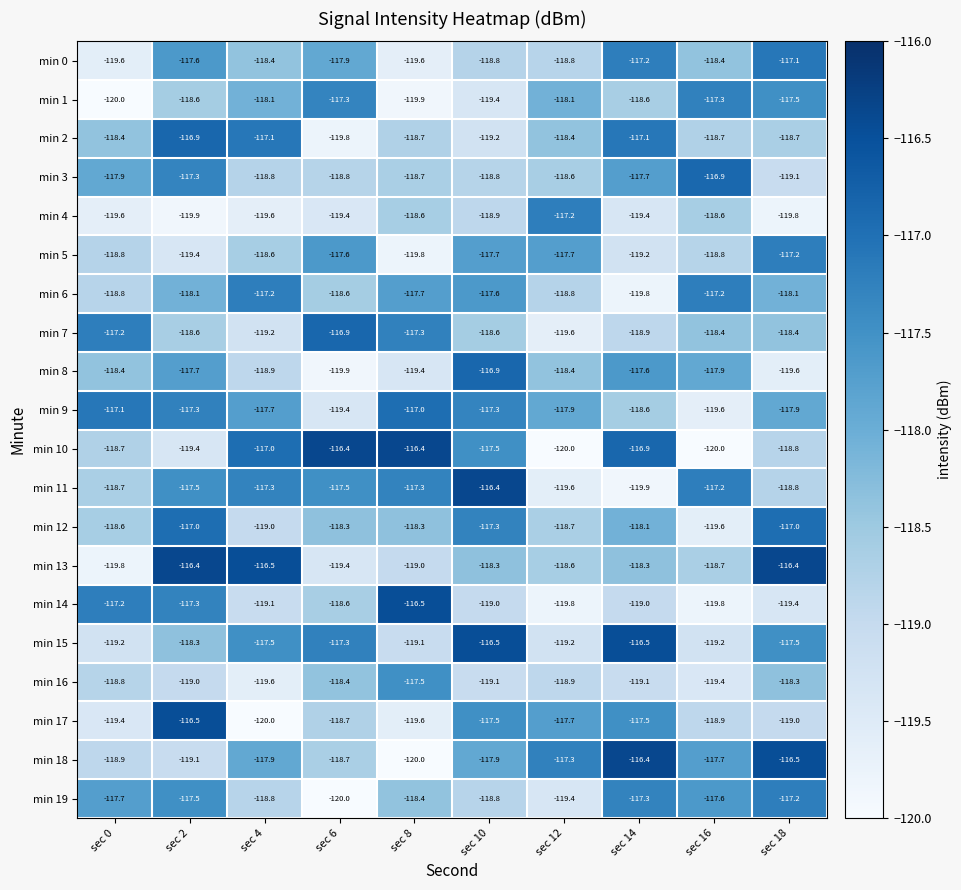

True or false: min 11 has a value of -117.5 at sec 6.

True